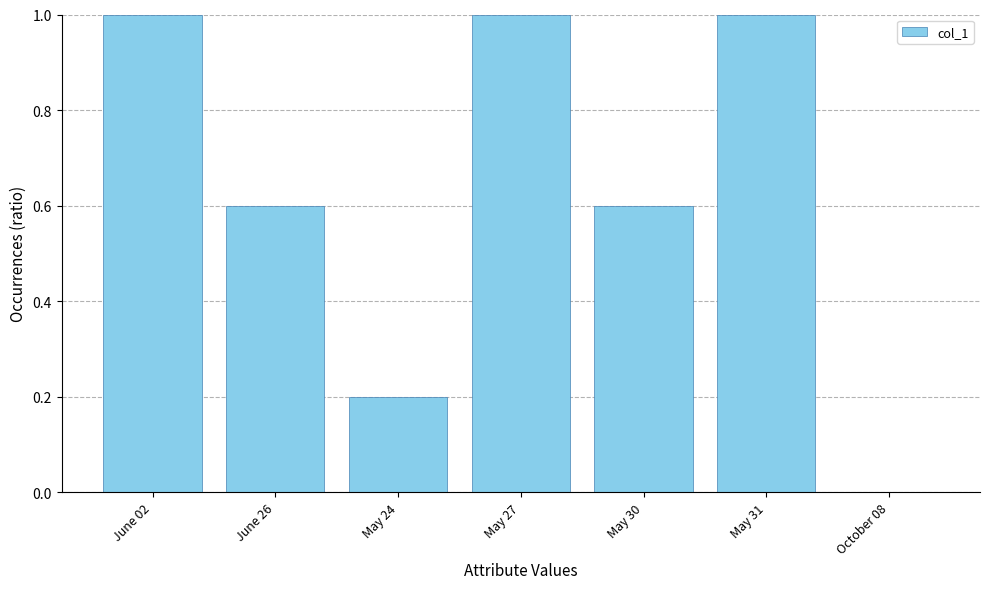

Which has a higher value, May 24 or June 02?

June 02